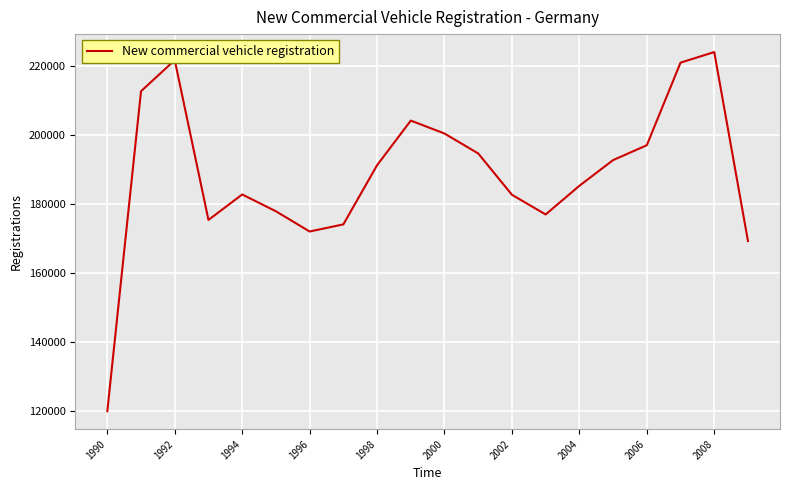

What is the minimum value shown in the chart?

119871